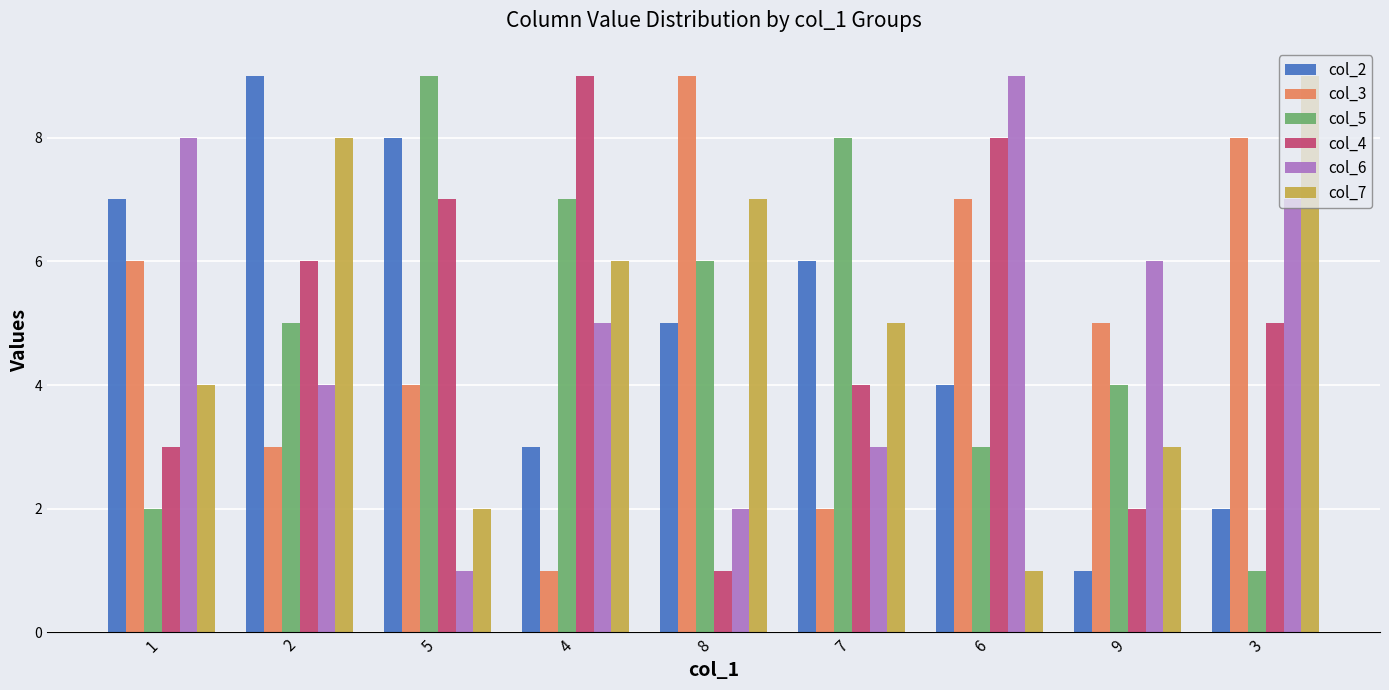

Between 2 and 5, which series saw the biggest shift?

col_7